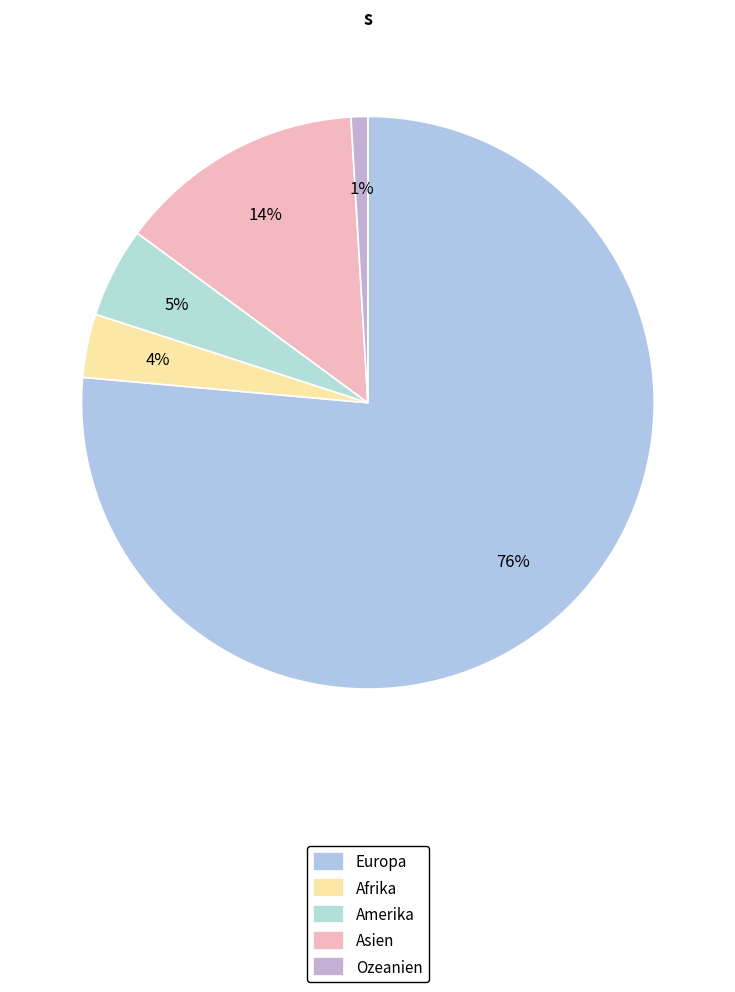

Rank the categories by value from lowest to highest.

Ozeanien, Afrika, Amerika, Asien, Europa